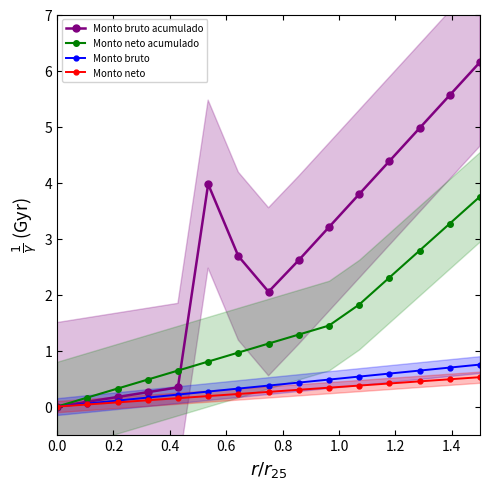

How many positive values does the Monto bruto acumulado series have?

14